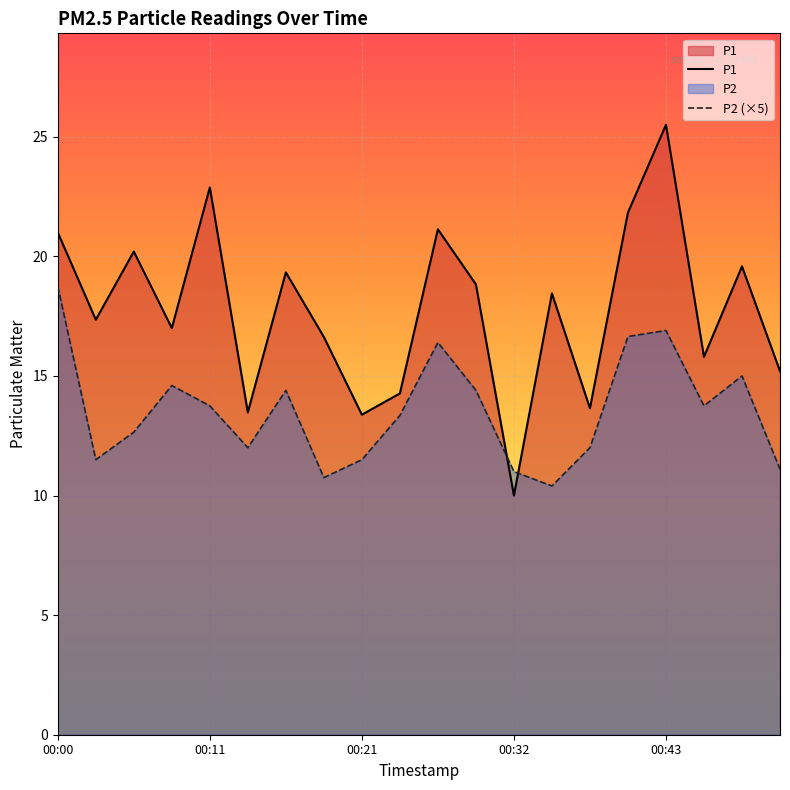

How many distinct data groups are displayed?

2